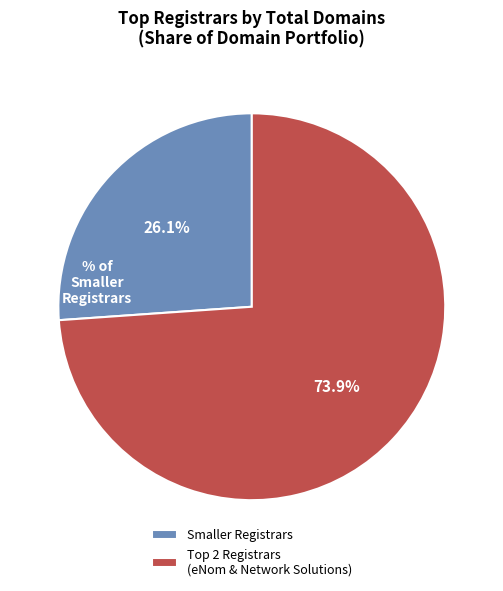

Does any single category account for the majority?

Yes